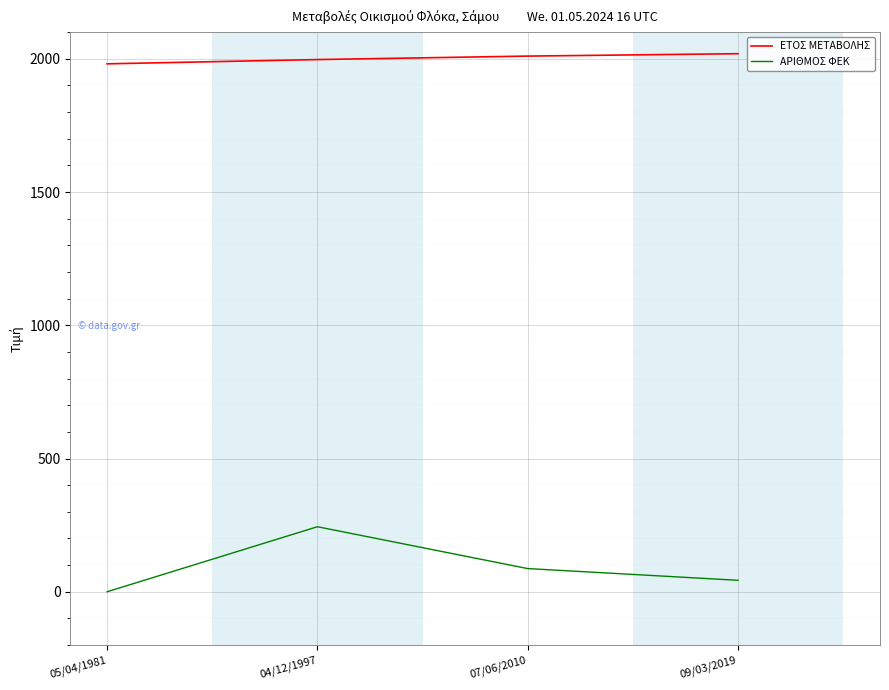

In ΑΡΙΘΜΟΣ ΦΕΚ, how many points are higher than both neighbors (excluding endpoints)?

1